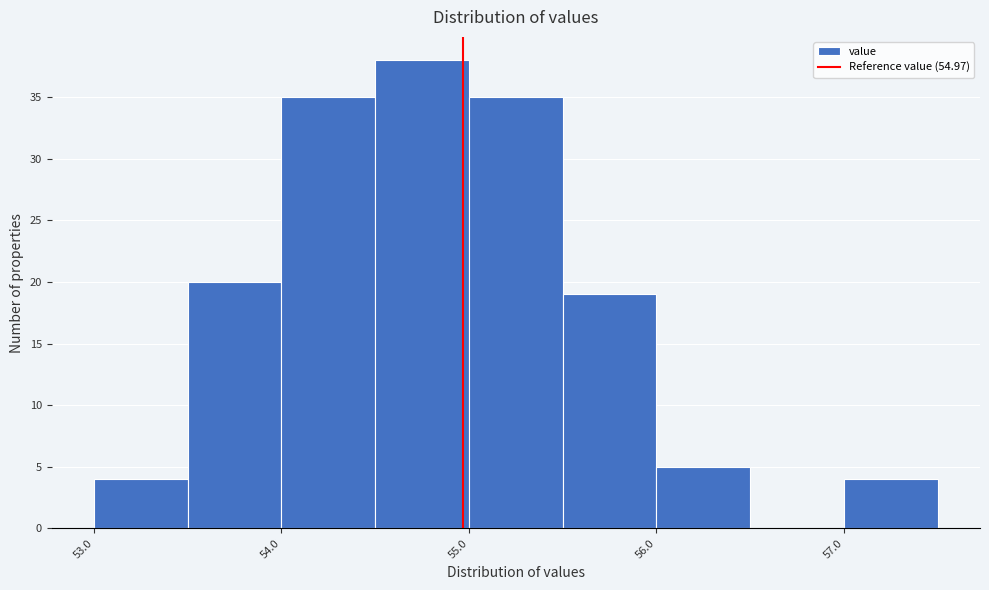

What is the height of the bar covering 54.0 to 54.5 on the x-axis? The values are not printed on the chart, so give them approximately, as read against the axis.

35